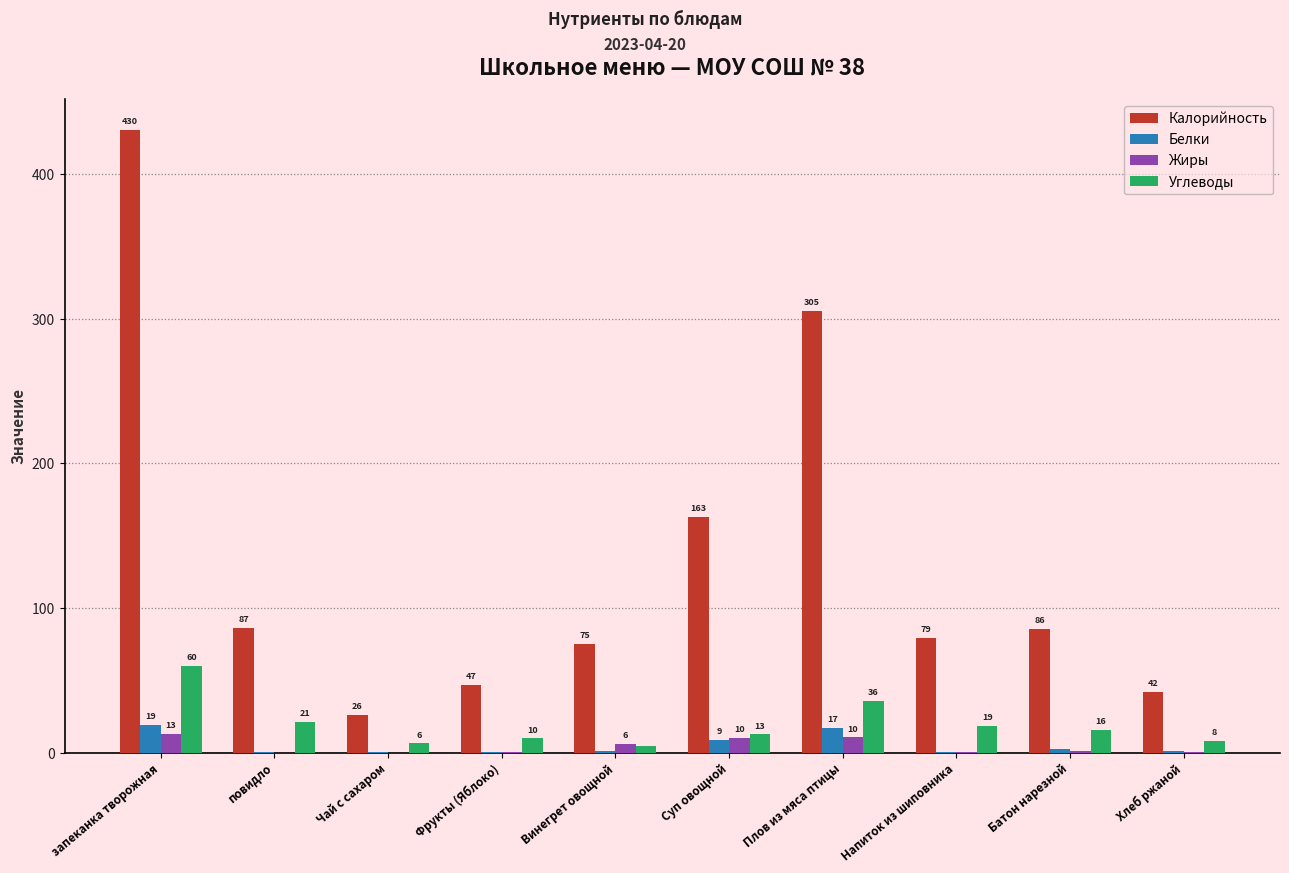

Where does the Калорийность series first go above 85?

запеканка творожная